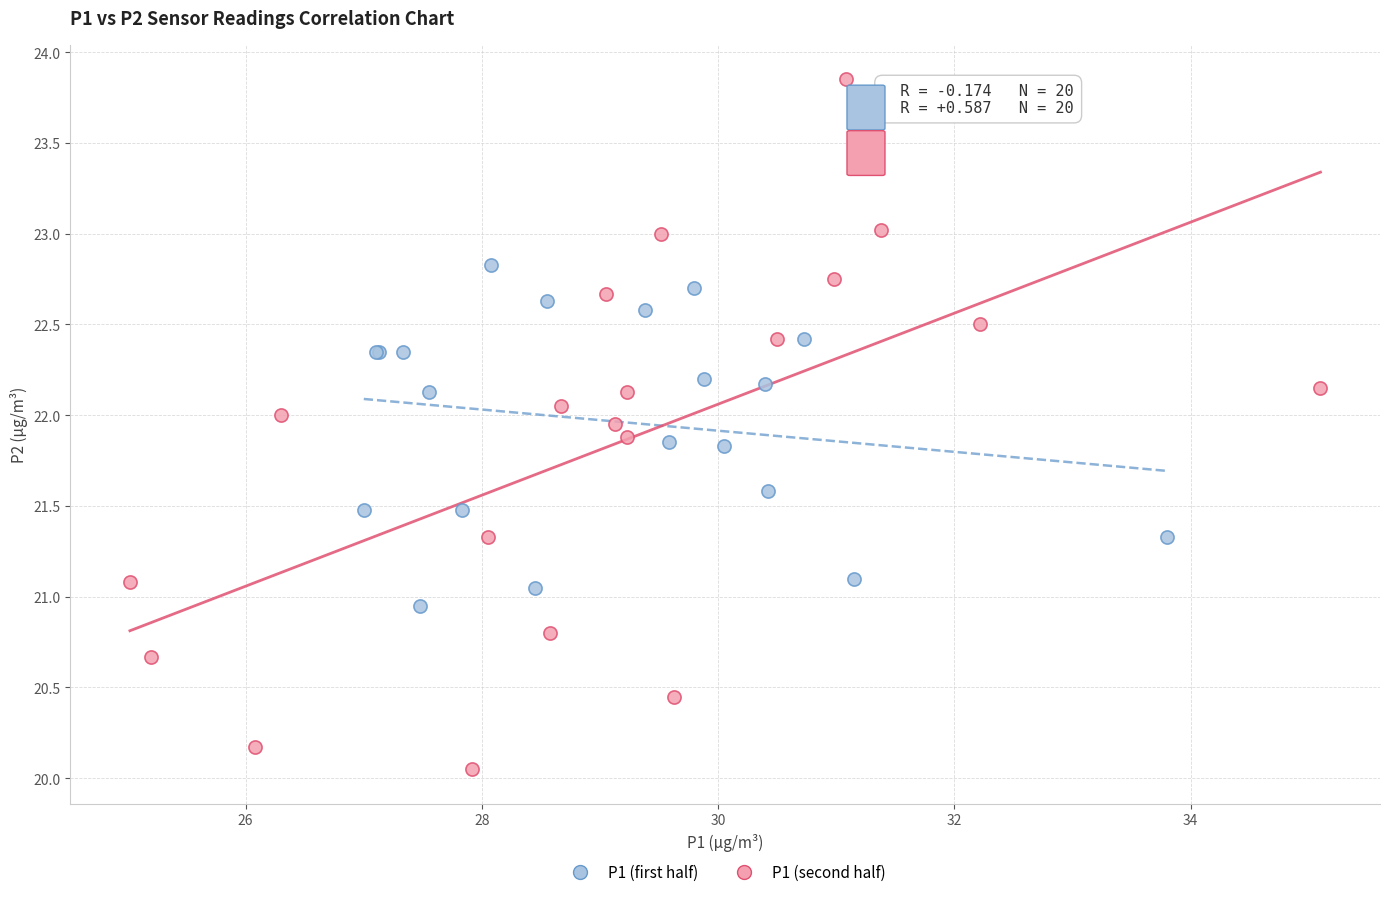

Which series contains the lowest Y value?

P1 (second half)